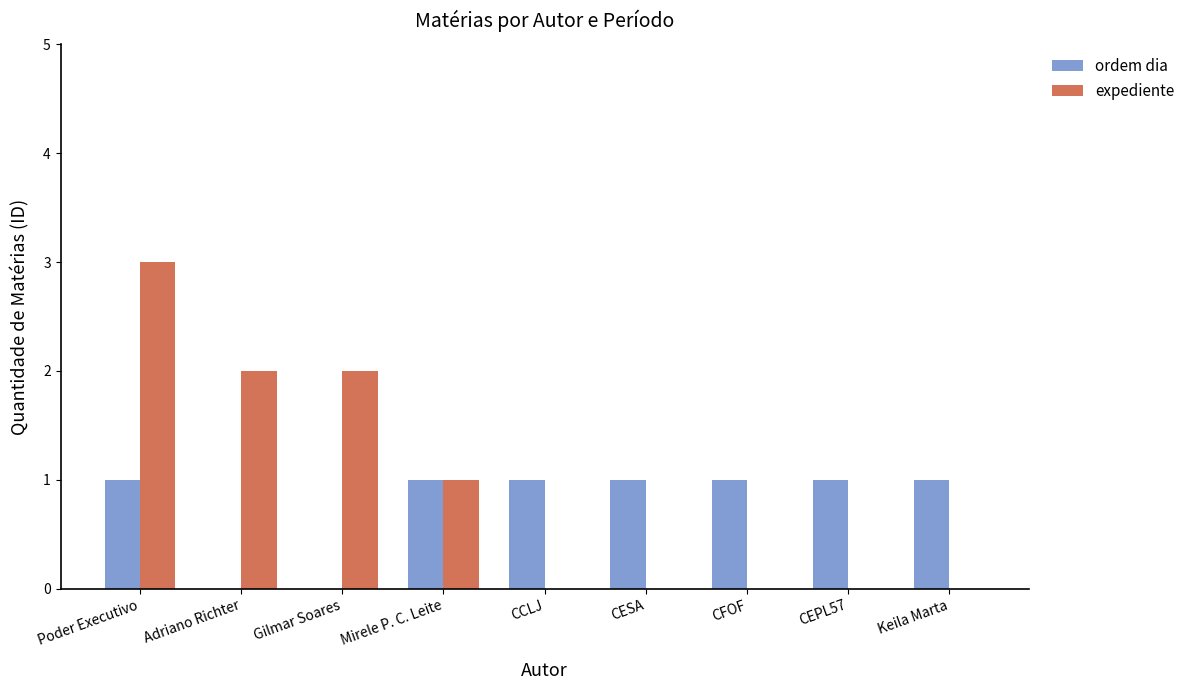

Count the number of data series in this chart.

2